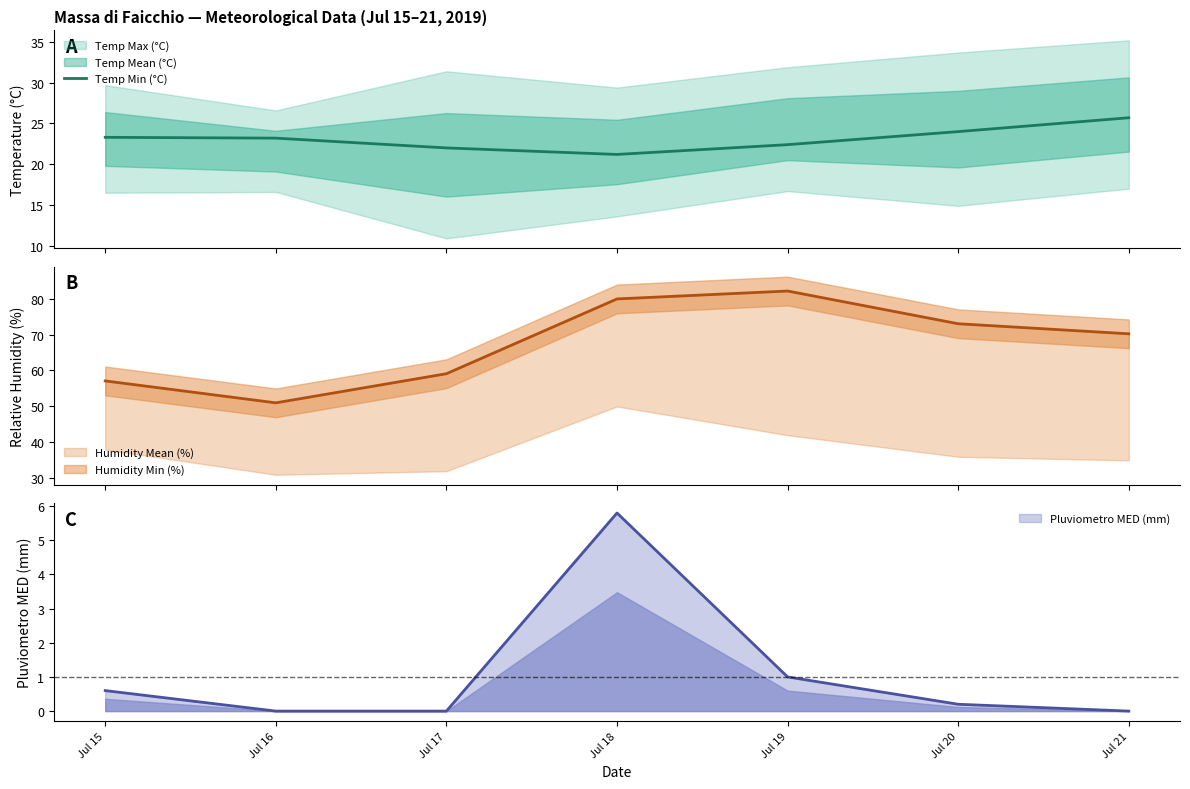

Where is the first local minimum?

Jul 18